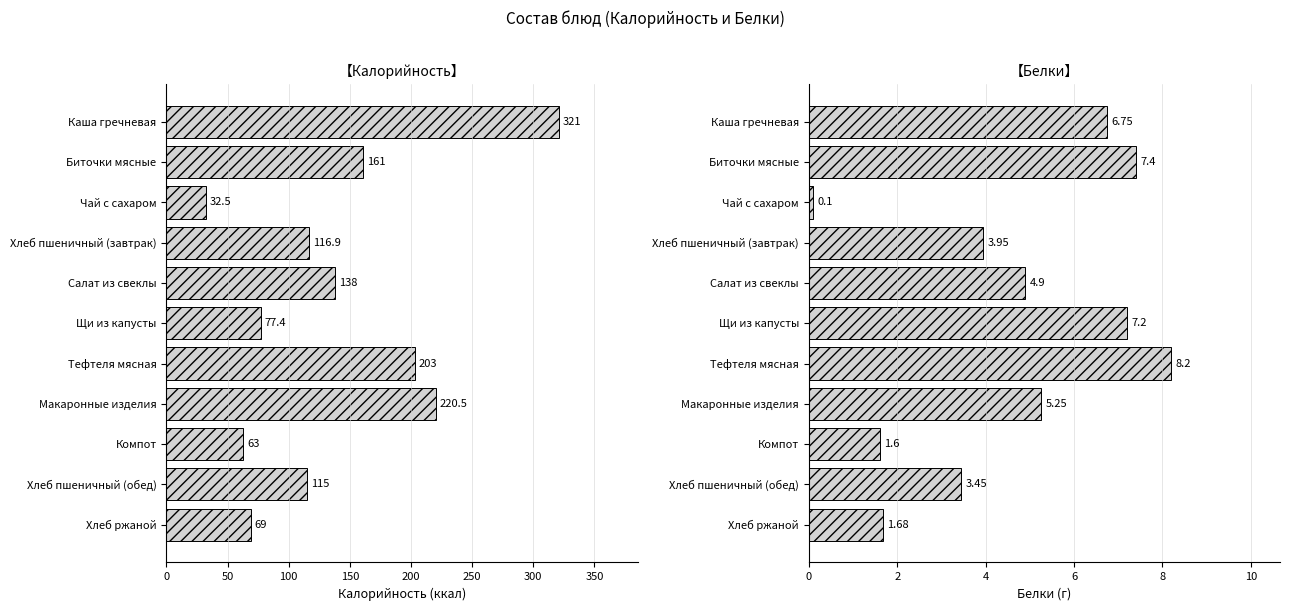

The value of Белки at Каша гречневая is 6.8. True or false?

True